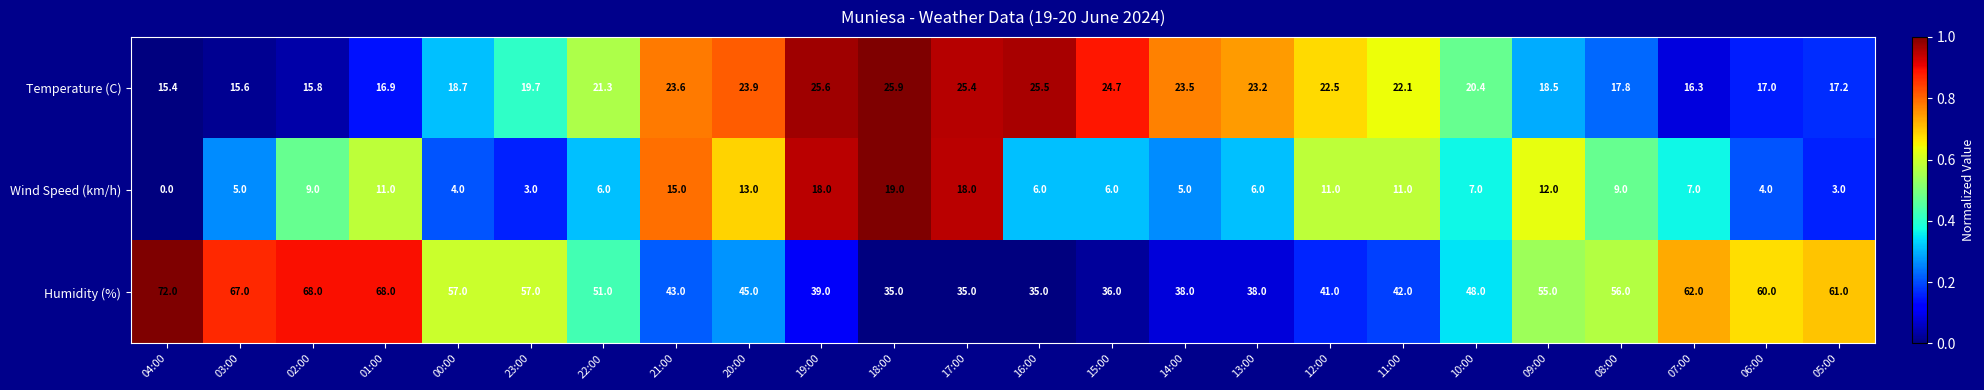

List the series in order of their overall mean, lowest first.

Wind Speed (km/h), Temperature (C), Humidity (%)